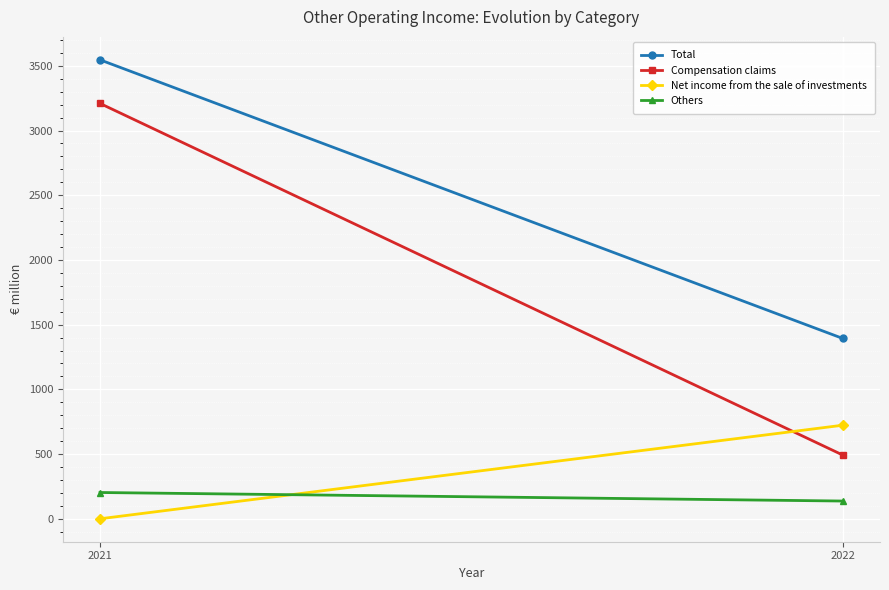

Reading left to right, extract all data points from this chart.

Total: 1393	3546
Compensation claims: 492	3209
Net income from the sale of investments: 723	0
Others: 137	203